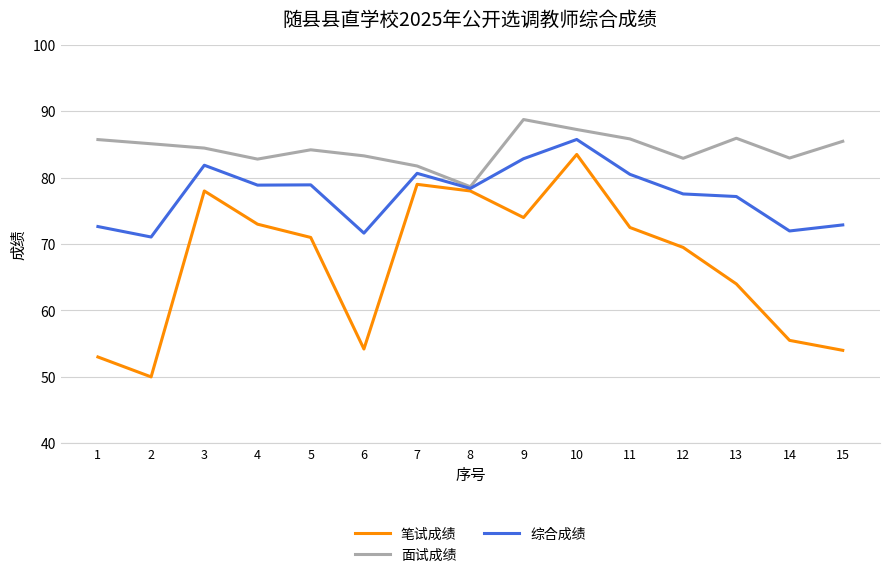

The value of 面试成绩 at 12 is 17.1. True or false?

False